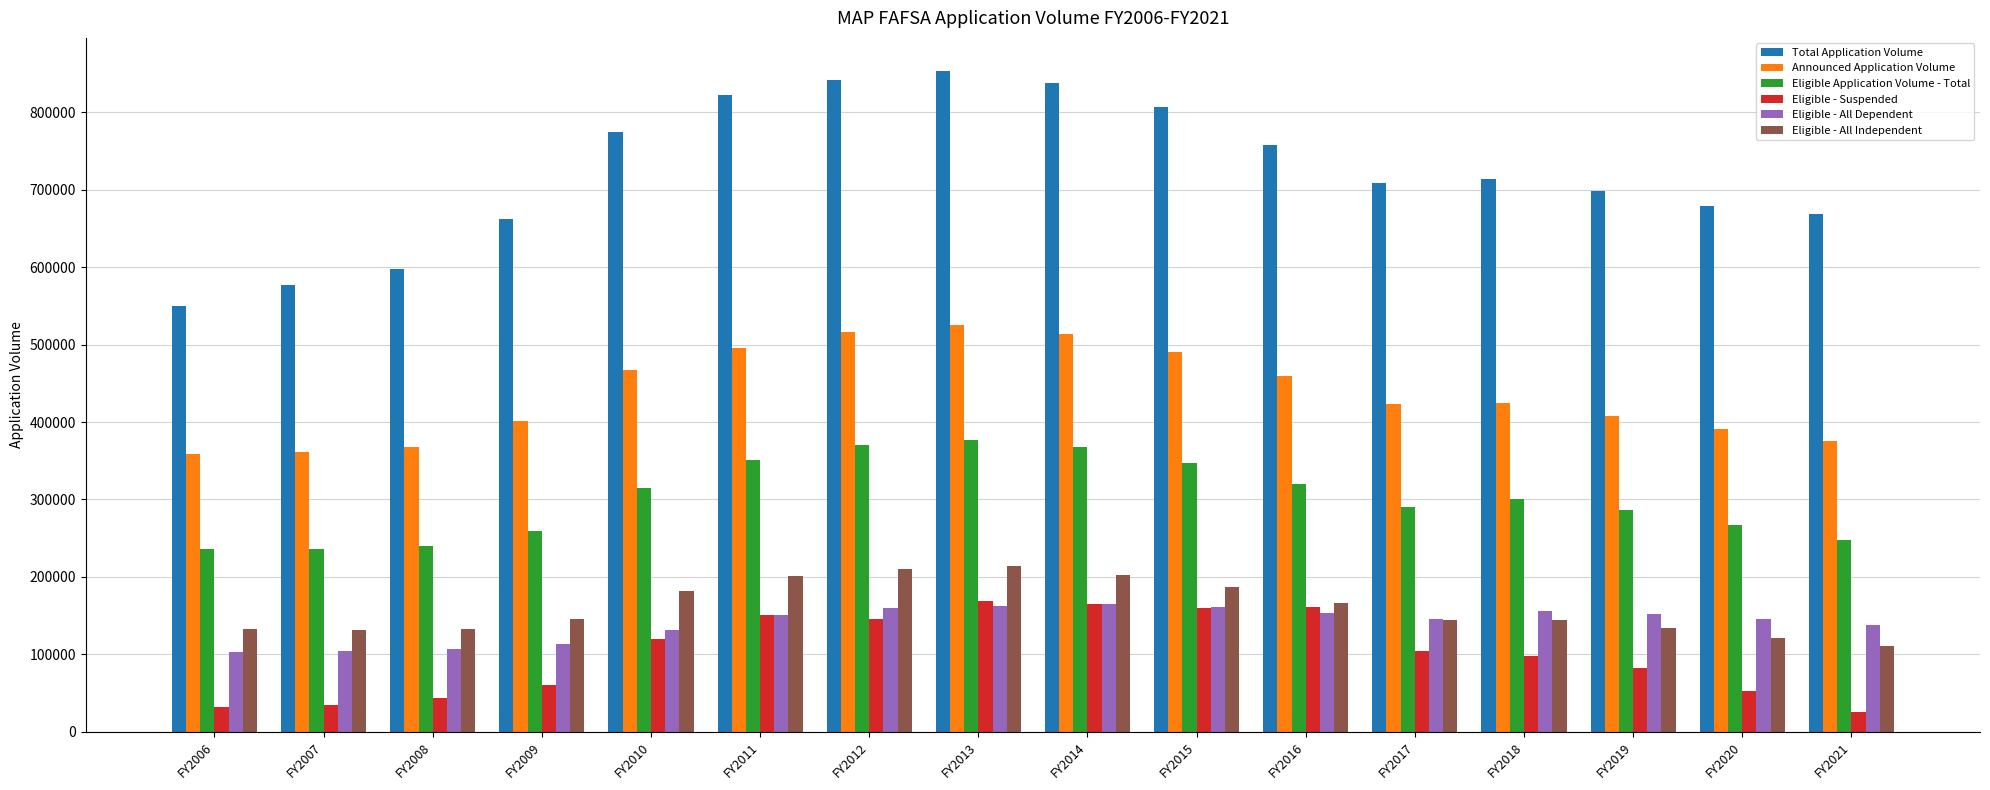

What value does the Eligible Application Volume - Total series have at FY2008?

239455